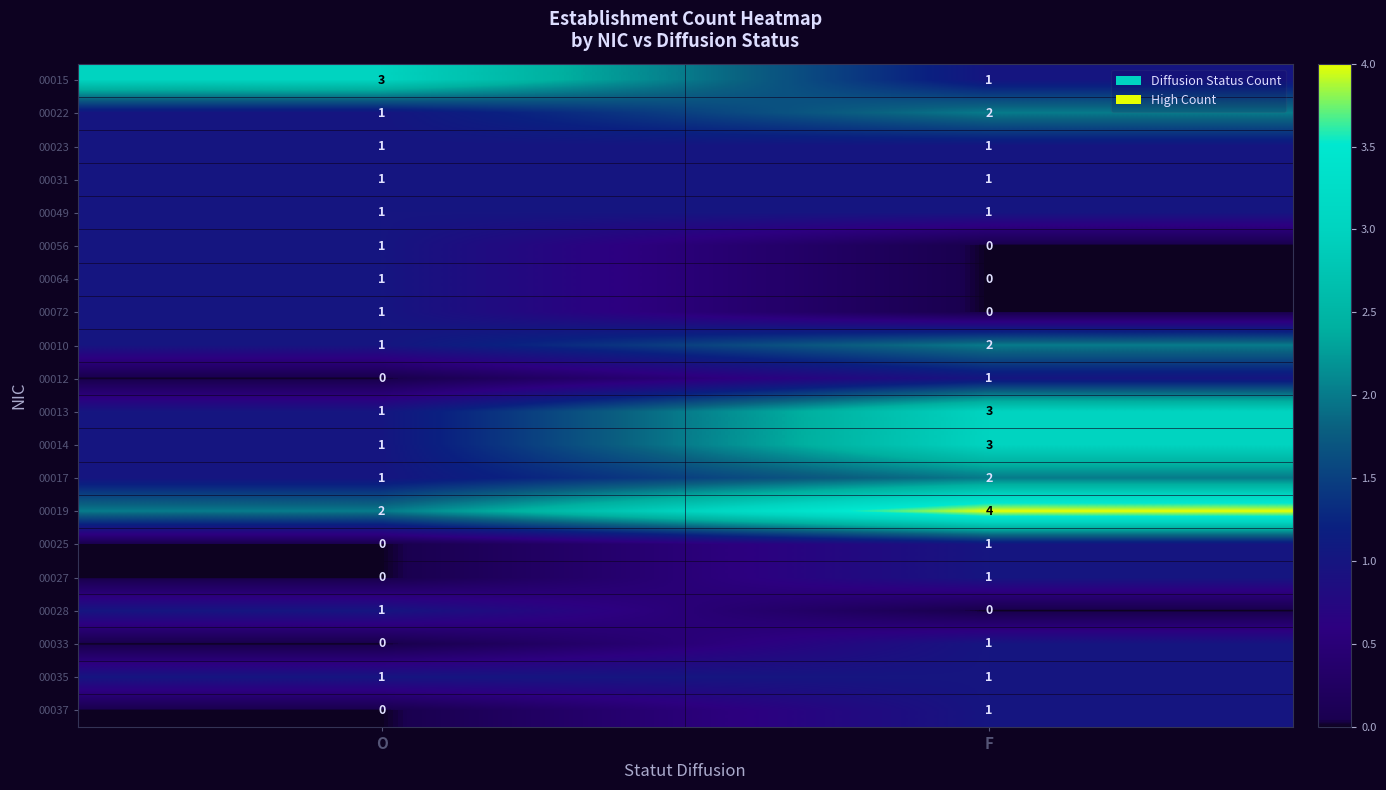

True or false: 00027 has a value of 1 at O.

False